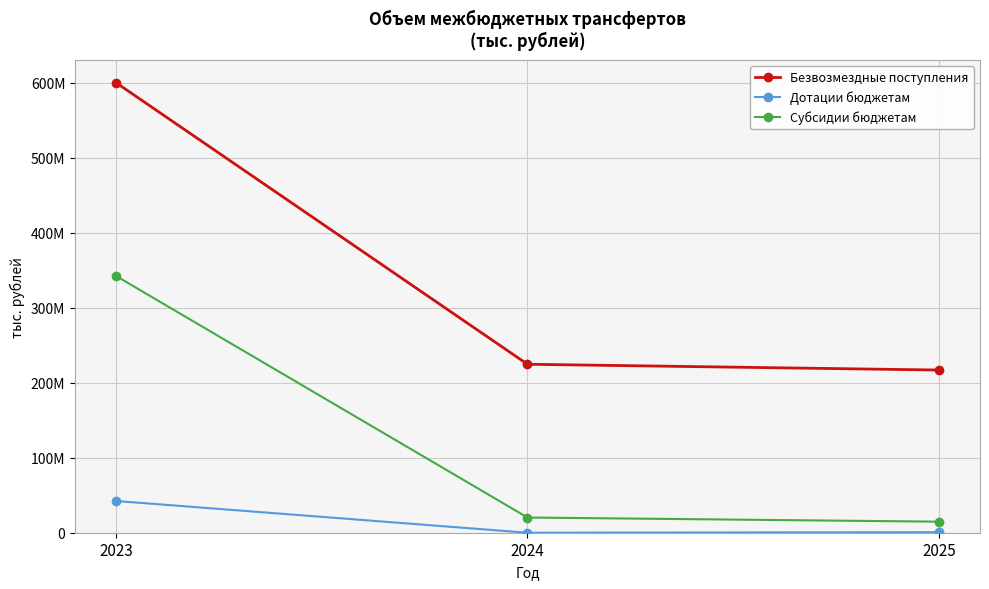

Rank the series by their average value, from lowest to highest.

Дотации бюджетам, Субсидии бюджетам, Безвозмездные поступления